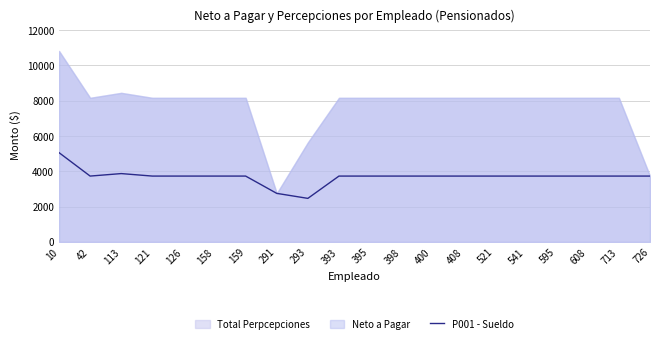

Where does the data first go above 3728?

10